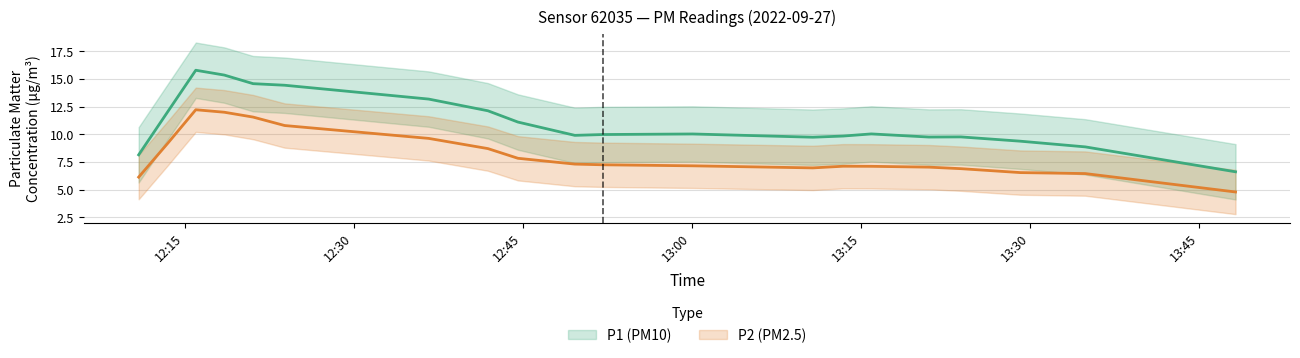

Count the number of data series in this chart.

2